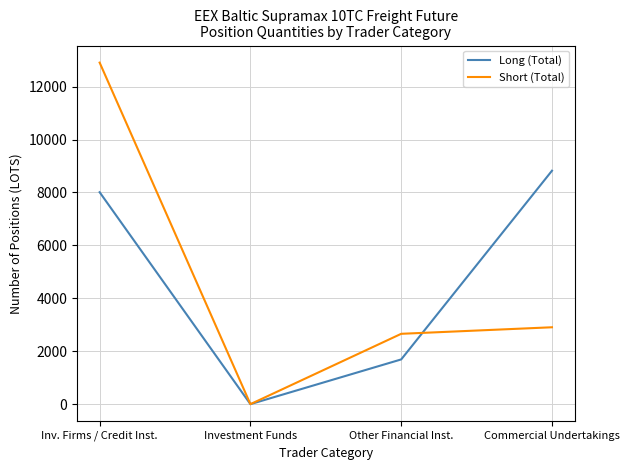

What is the total value across all series at Other Financial Inst.?

4348.0